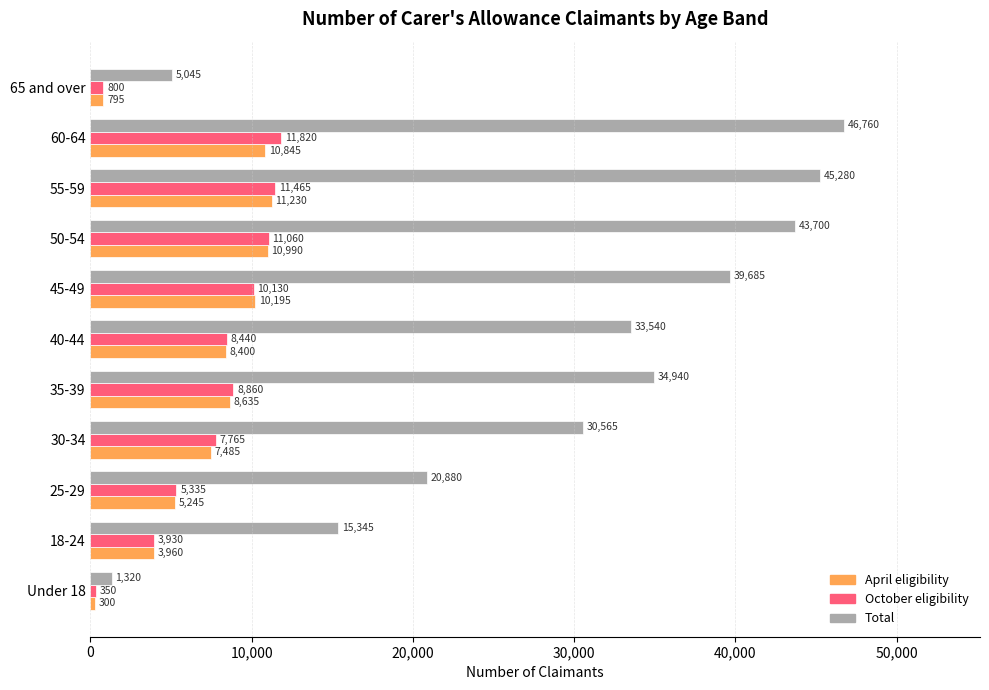

At which category is the sum across all series the highest?

60-64